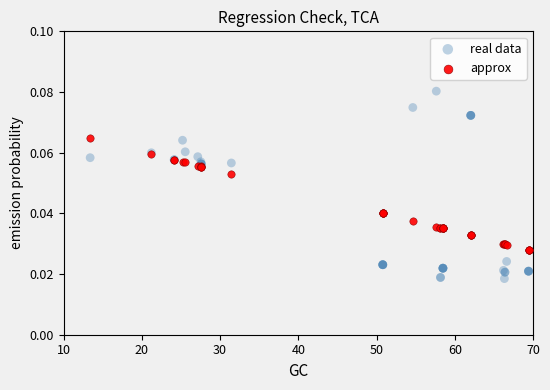

Which series reaches the maximum Y coordinate?

real data